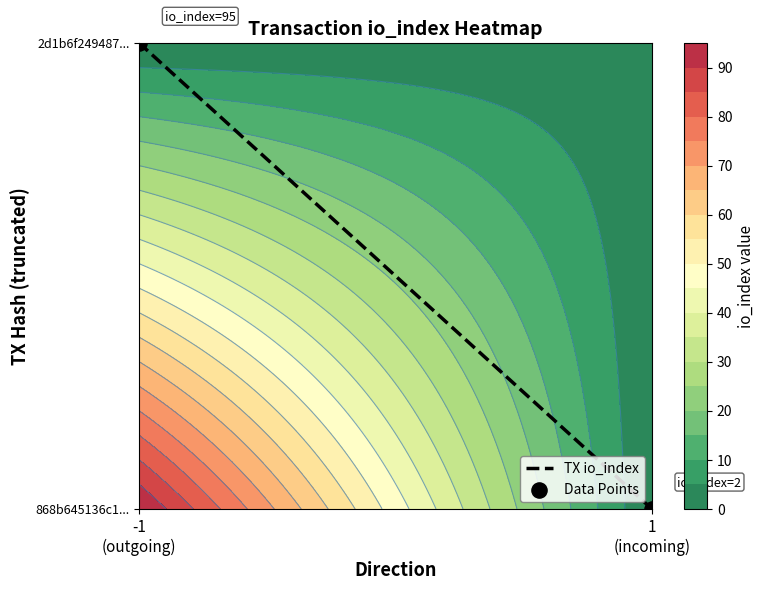

Rank the series by their maximum value, from highest to lowest.

TX io_index, Data Points